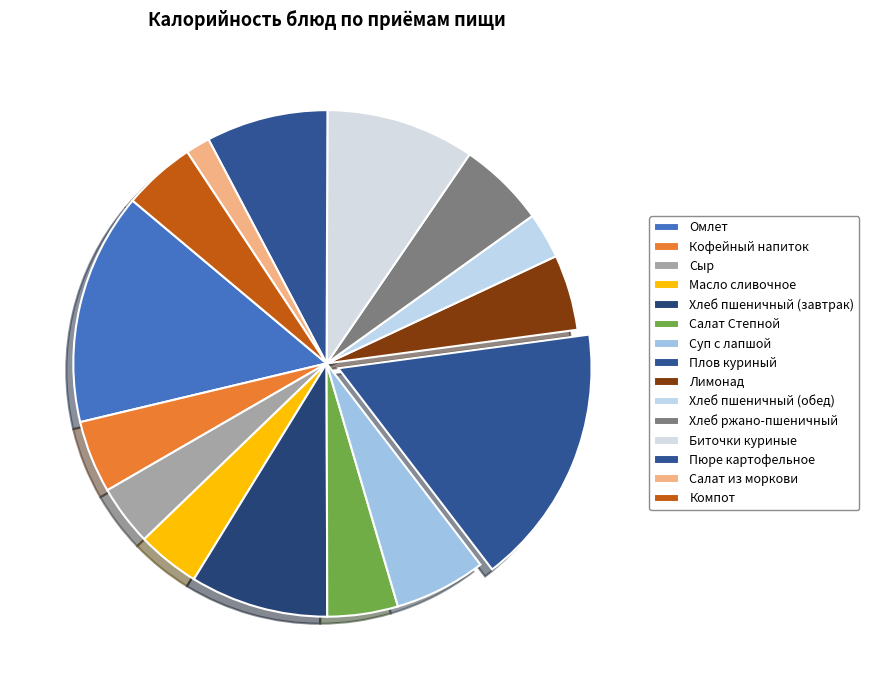

How many segments does this pie chart have?

15